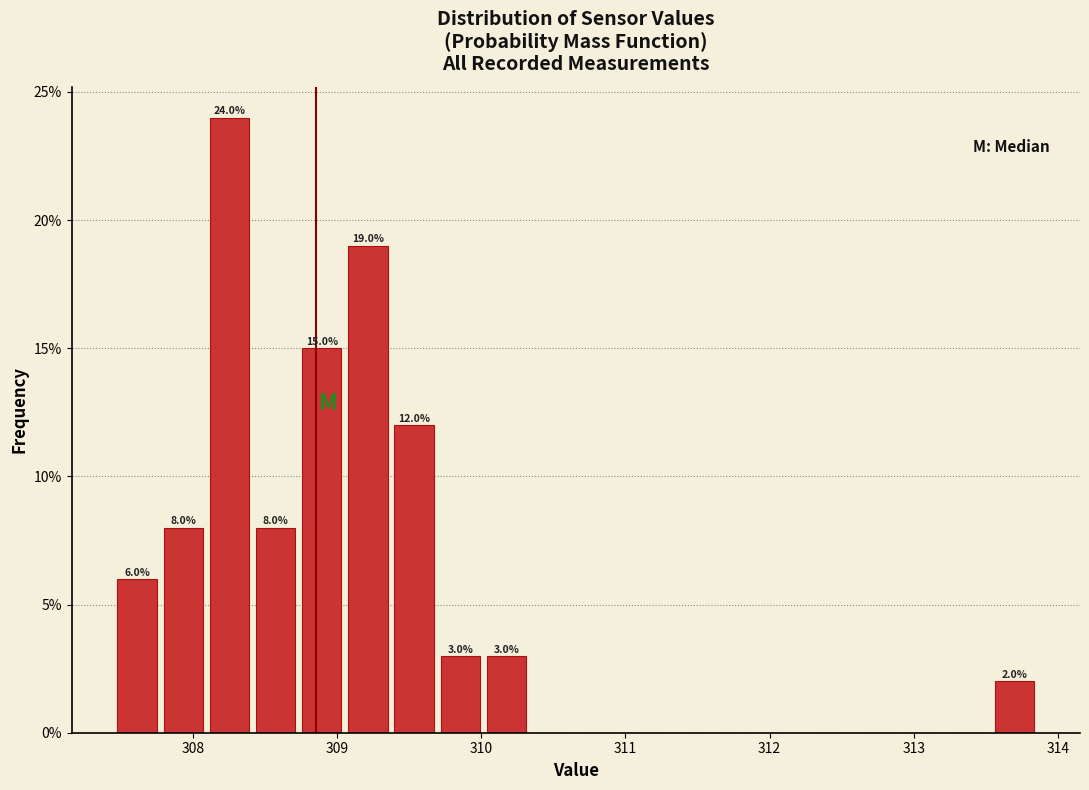

Read against the x-axis, roughly where is the centre of the tallest bar?

308.3